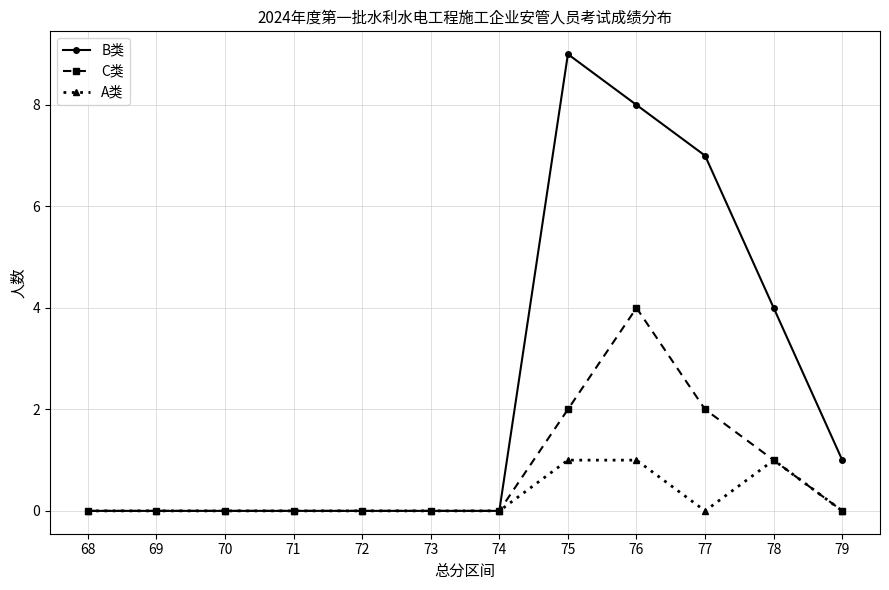

At which label is B类 closest to 4?

78